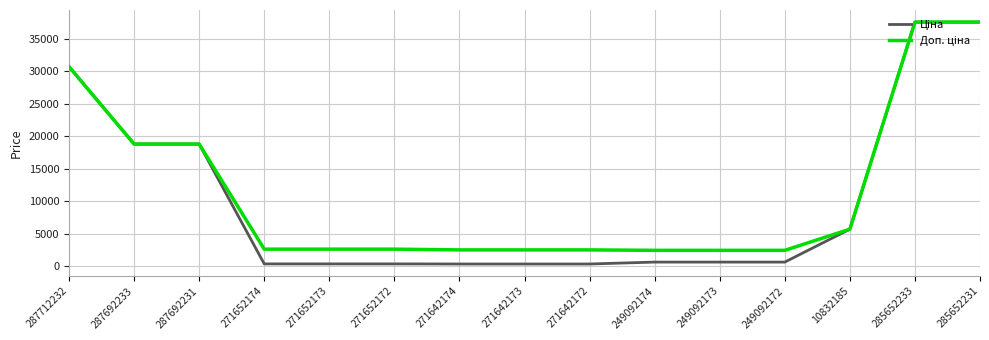

What is the greatest value displayed?

37593.6